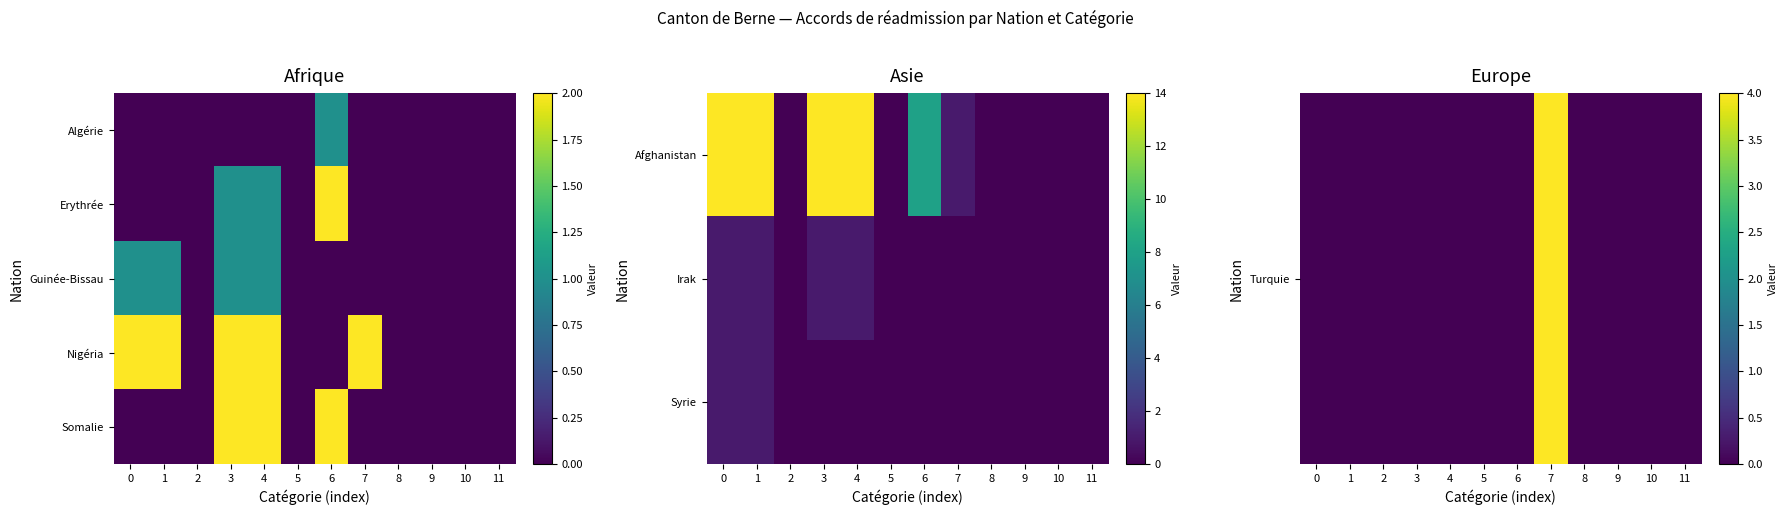

How many series are shown in this chart?

5